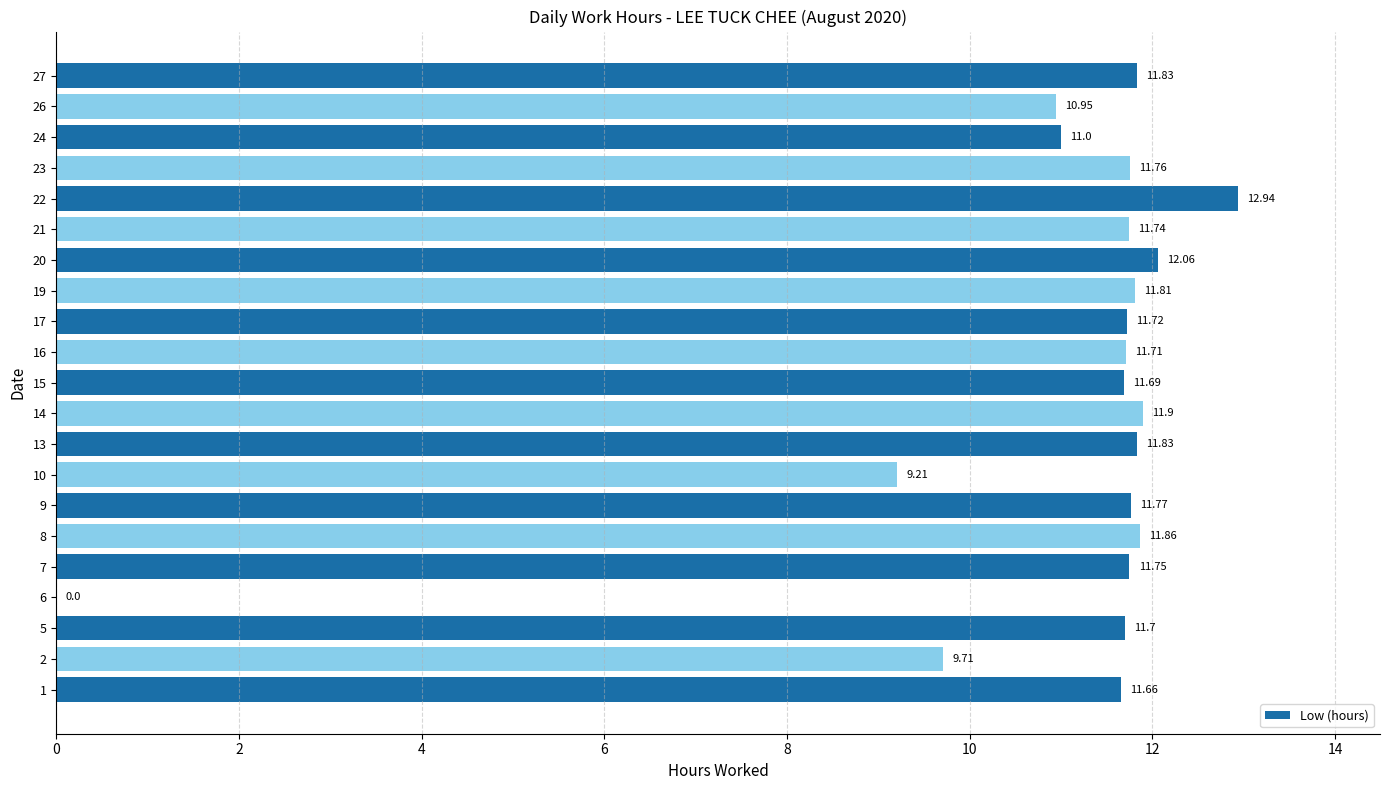

How many series are shown in this chart?

1